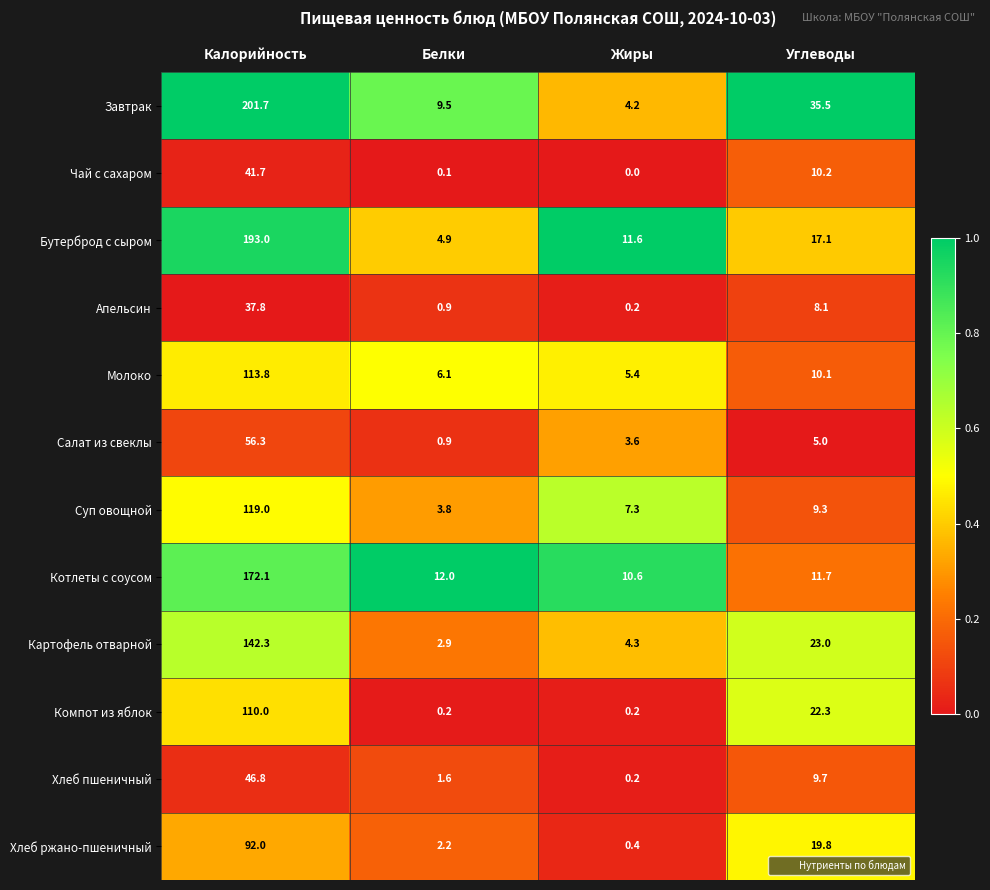

Rank the series by their maximum value, from highest to lowest.

Завтрак, Бутерброд с сыром, Котлеты с соусом, Картофель отварной, Суп овощной, Молоко, Компот из яблок, Хлеб ржано-пшеничный, Салат из свеклы, Хлеб пшеничный, Чай с сахаром, Апельсин